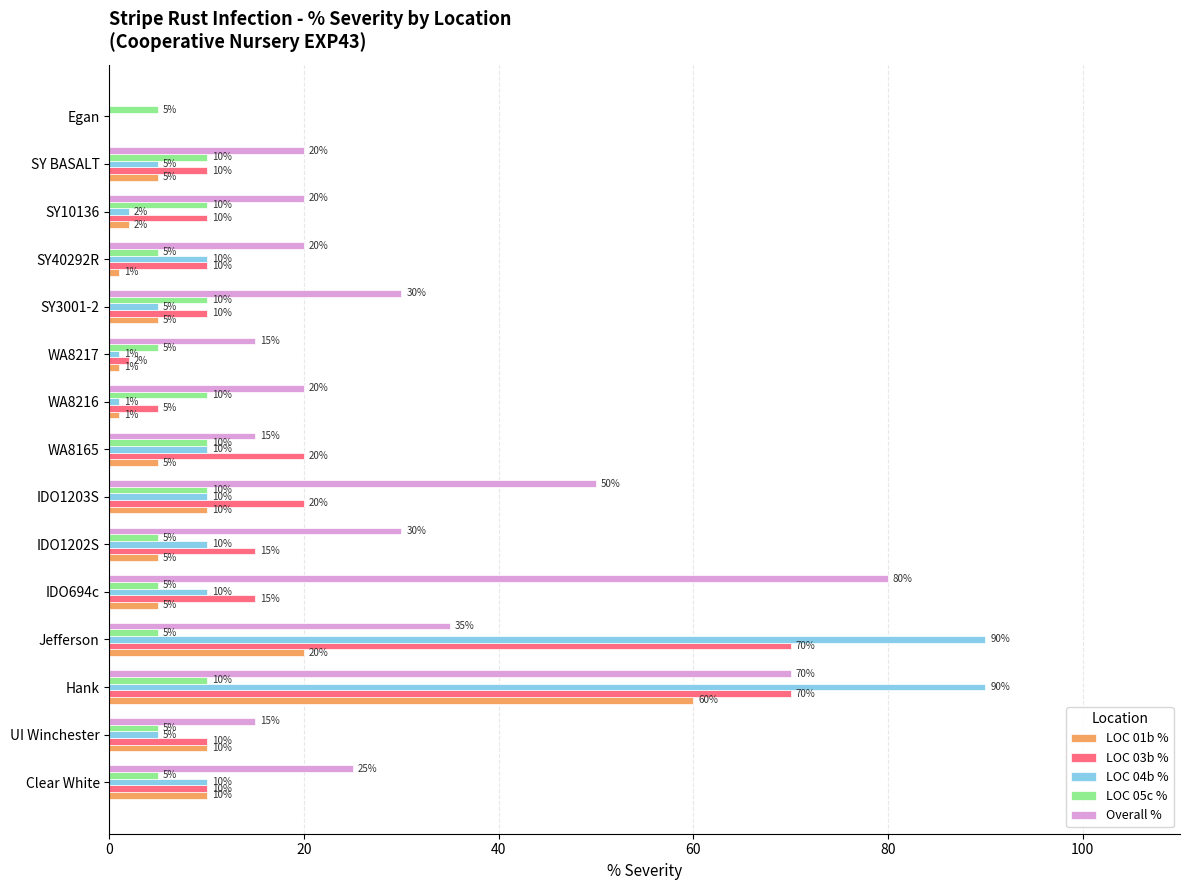

What is the maximum value shown in the chart?

90